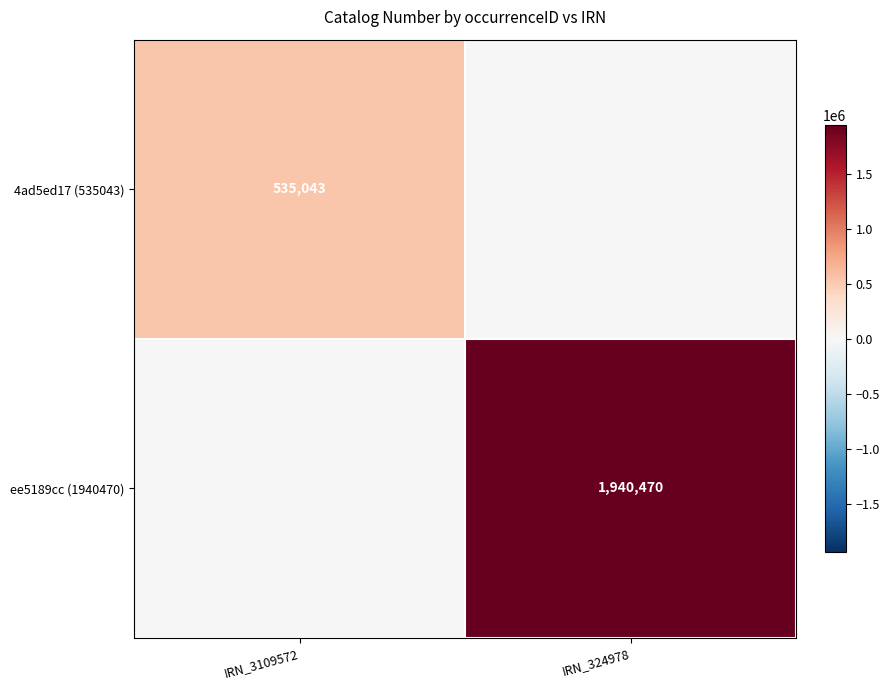

The value of ee5189cc (1940470) at IRN_324978 is 1940470. True or false?

True